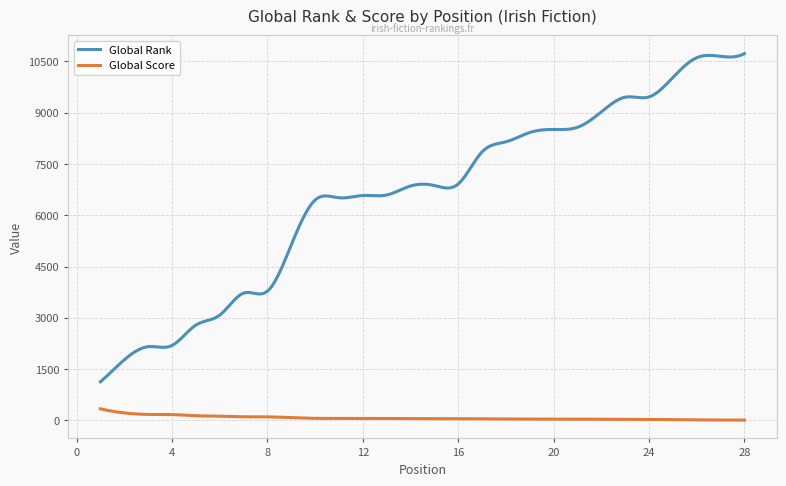

List the series in order of their peak value, lowest first.

Global Score, Global Rank